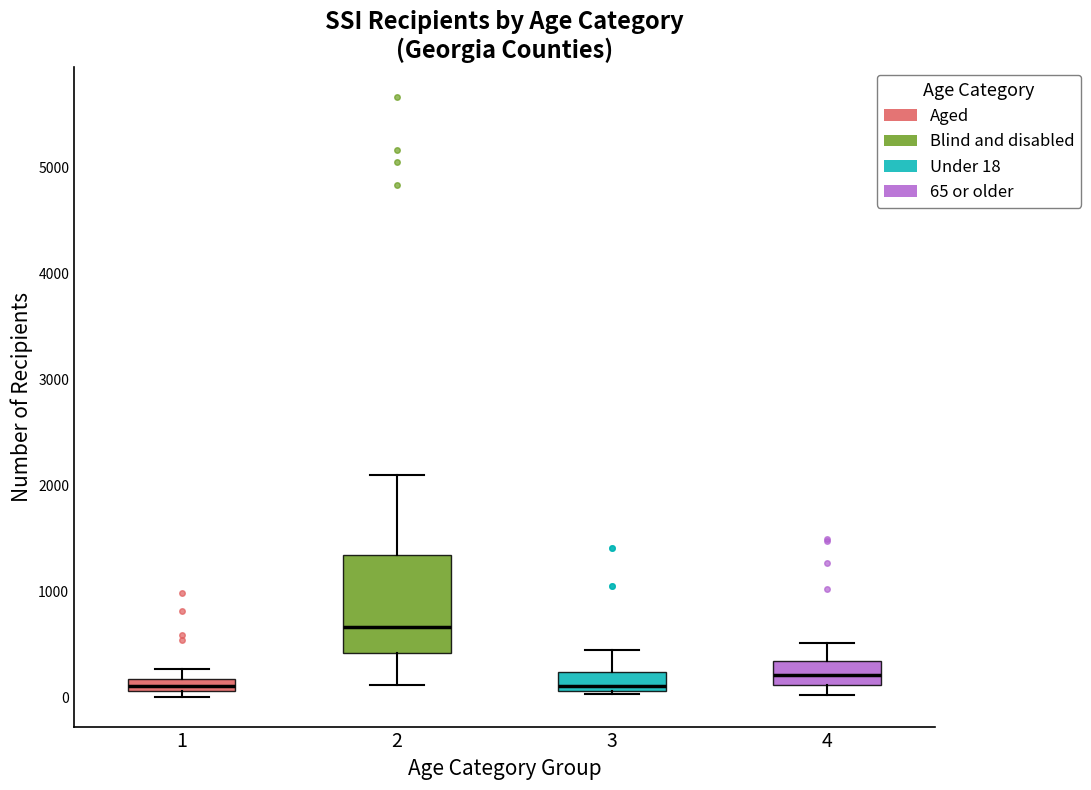

Comparing the boxes themselves (not the whiskers), which one is the tallest?

2